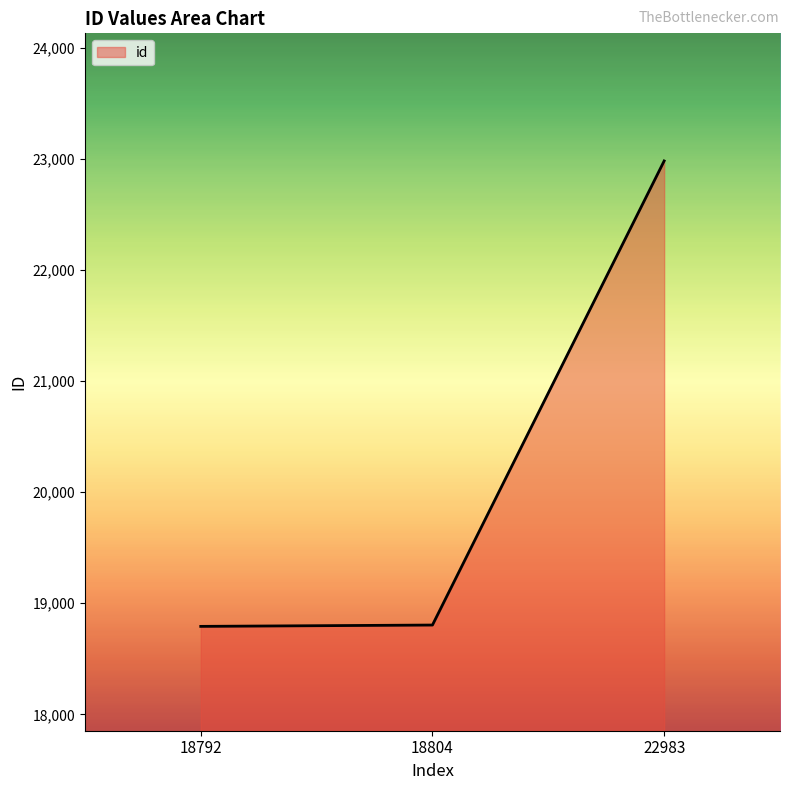

What is the ratio of the value at 18792 to the value at 22983?

0.8